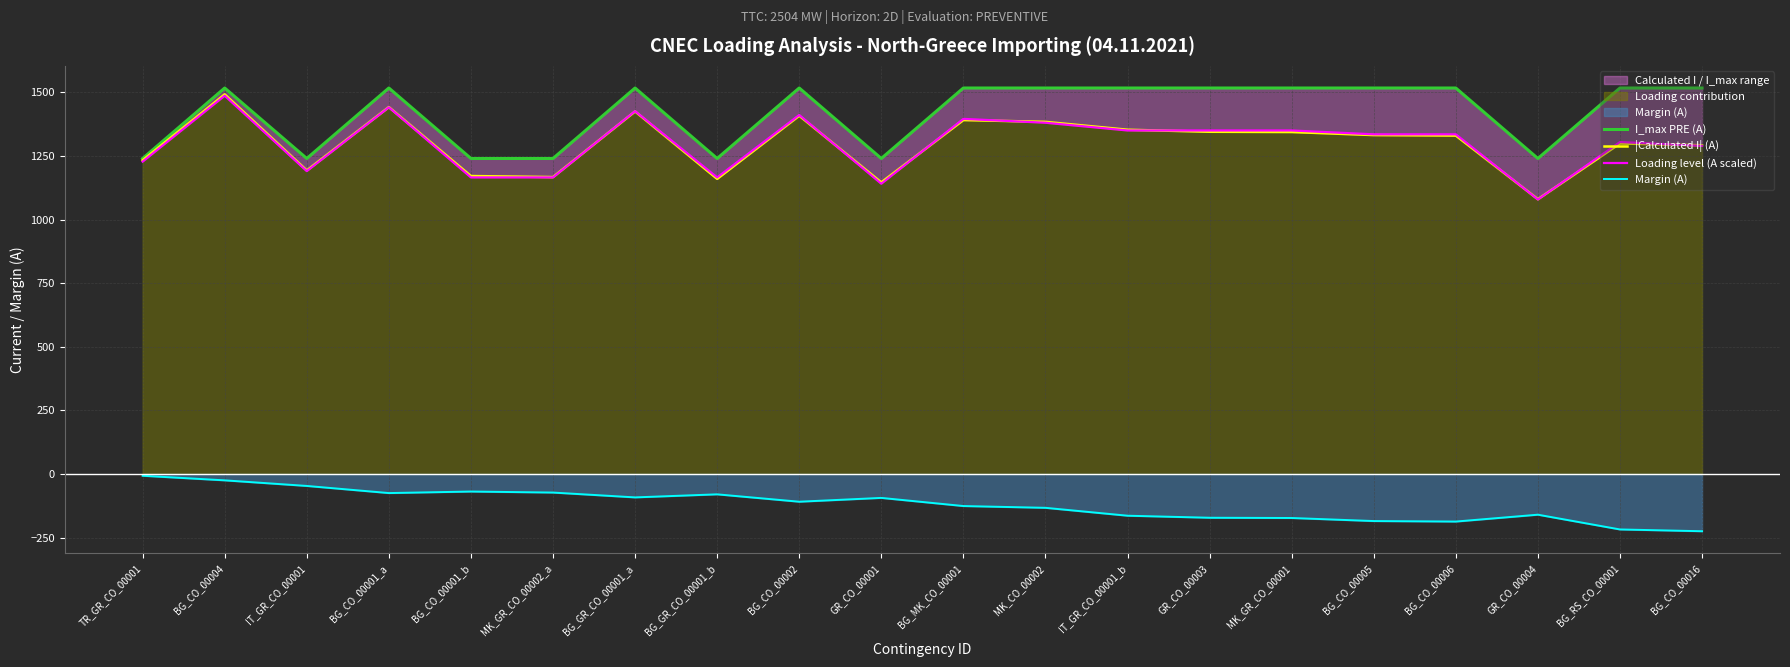

True or false: |Calculated I| (A) and I_max PRE (A) cross at least once.

False